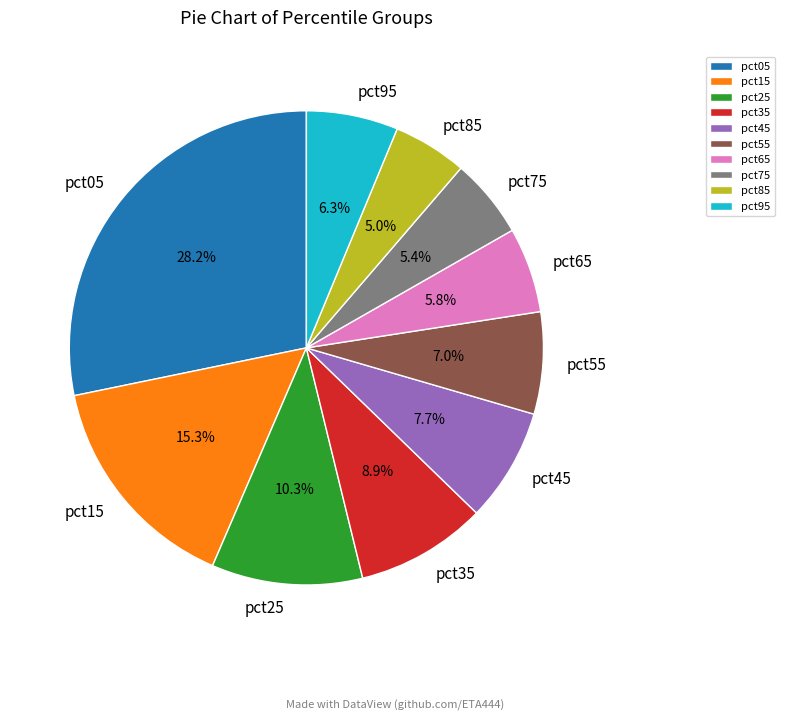

To the nearest percent, what is the difference between the pct35 and pct25 slice percentages?

1%